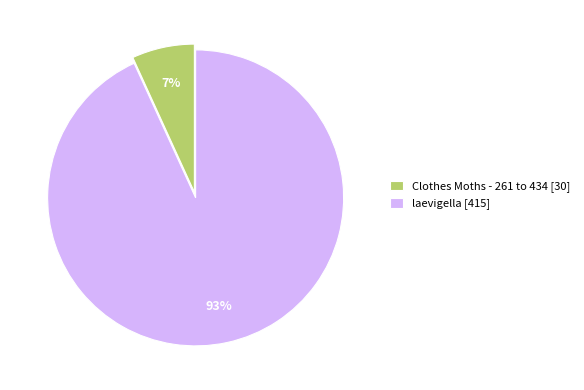

To the nearest percent, what is the difference between the largest and smallest slice percentages?

86%